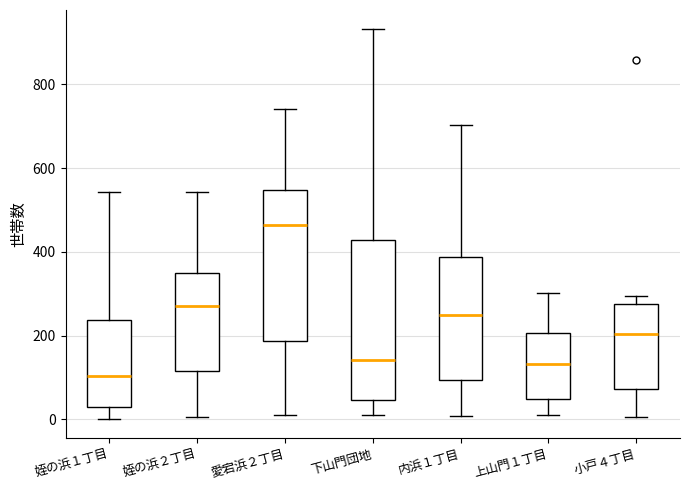

Reading left to right, transcribe this box plot: for each box, give where its median line is, the range the box spans, and where its two whiskers end, as read against the y-axis. The values are not printed on the chart, so give them approximately, as read against the axis.

姪の浜１丁目: median 100, box 20 to 240, whiskers 0 to 540
姪の浜２丁目: median 260, box 120 to 340, whiskers 0 to 540
愛宕浜２丁目: median 460, box 180 to 540, whiskers 20 to 740
下山門団地: median 140, box 40 to 420, whiskers 20 to 940
内浜１丁目: median 240, box 100 to 380, whiskers 0 to 700
上山門１丁目: median 140, box 40 to 200, whiskers 20 to 300
小戸４丁目: median 200, box 80 to 280, whiskers 0 to 300